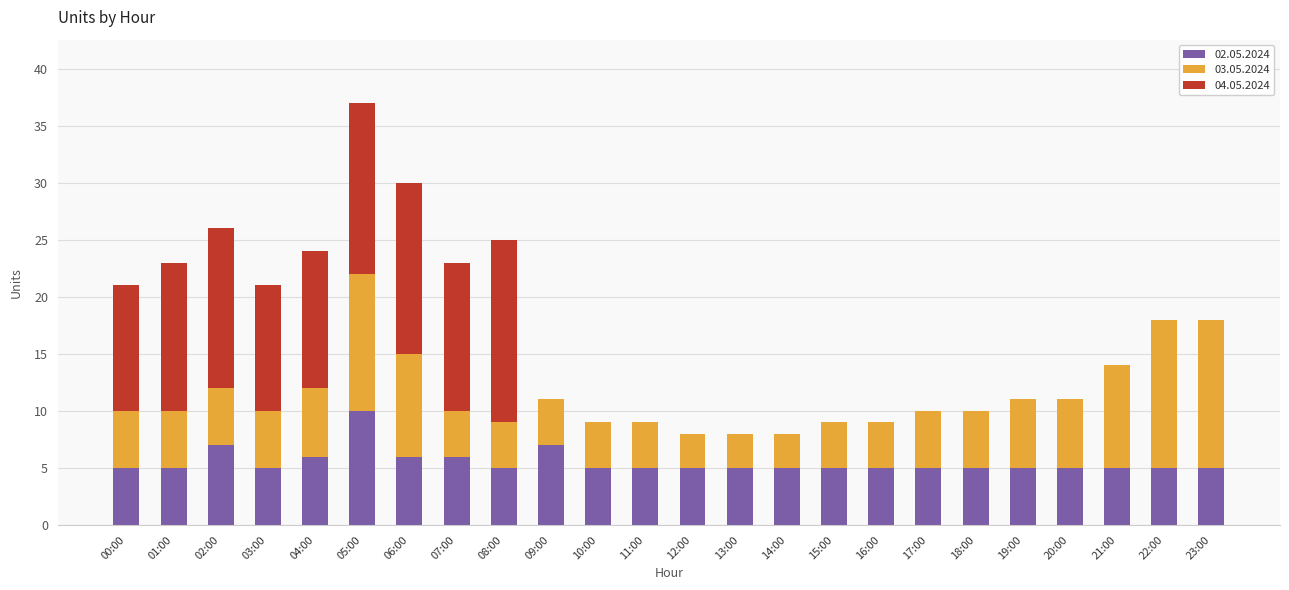

The value of 02.05.2024 at 09:00 is 4. True or false?

False